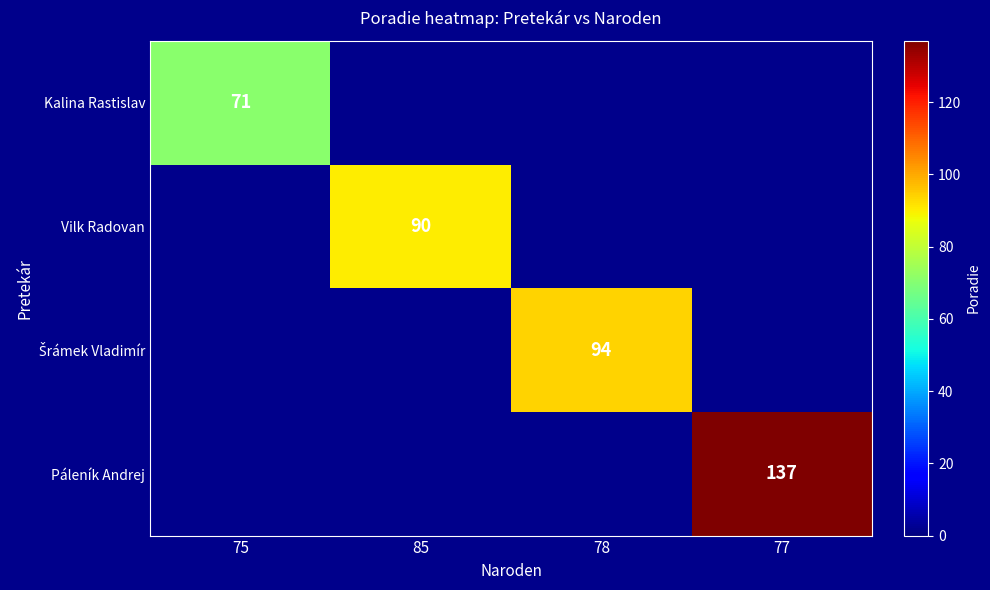

At how many categories does at least one series exceed 89?

3